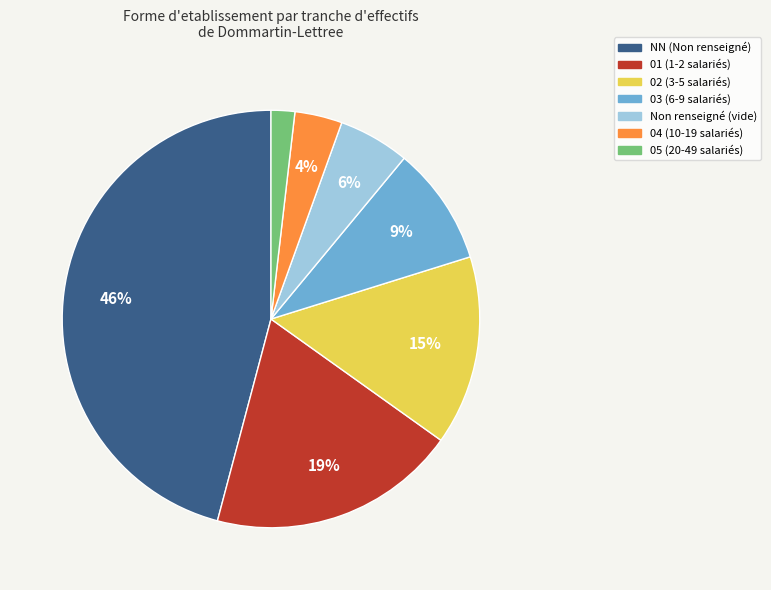

Does any single category account for the majority?

No